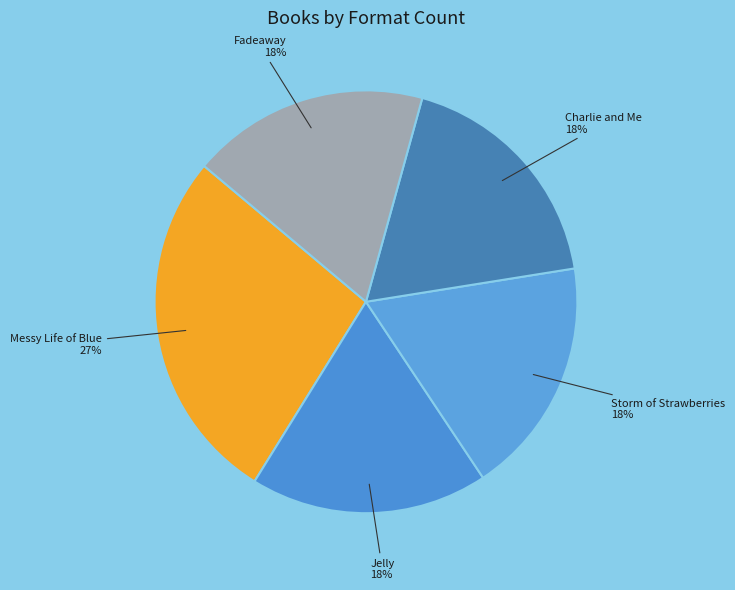

Do Fadeaway and Charlie and Me together represent more than half of the pie?

No